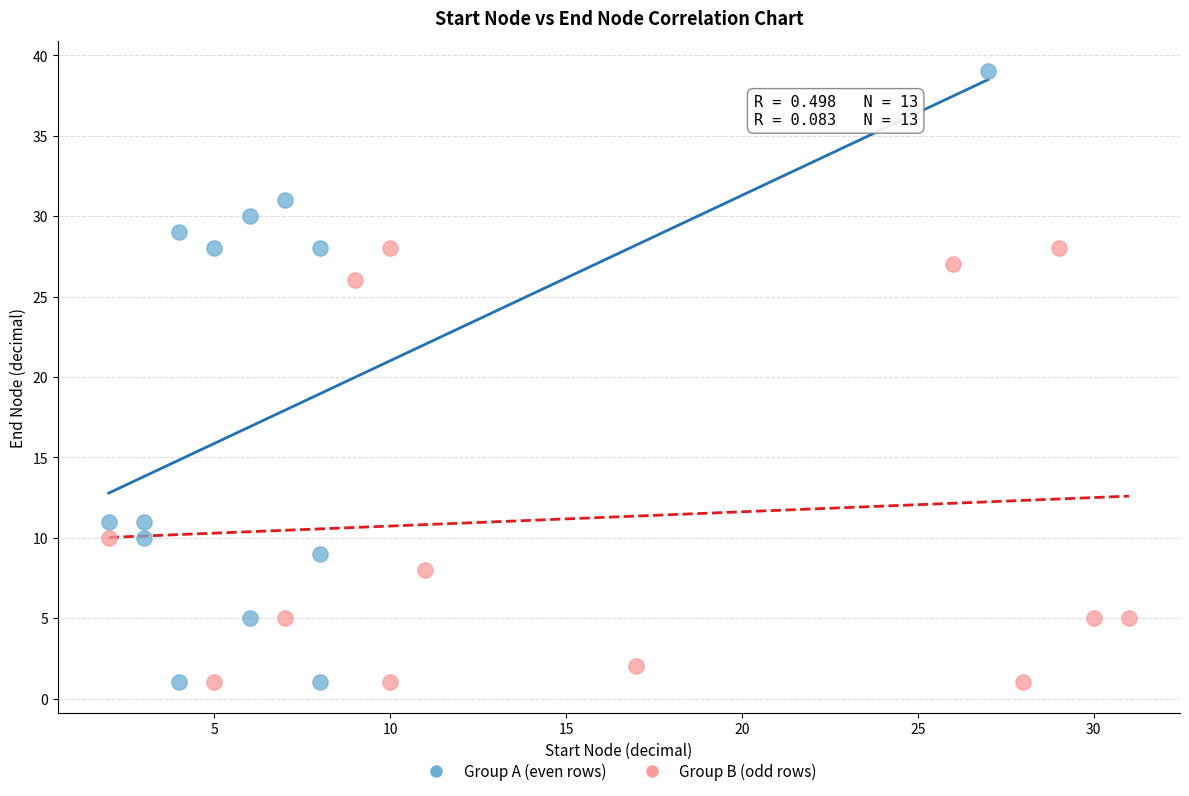

Which series contains the highest Y value?

Group A (even rows)